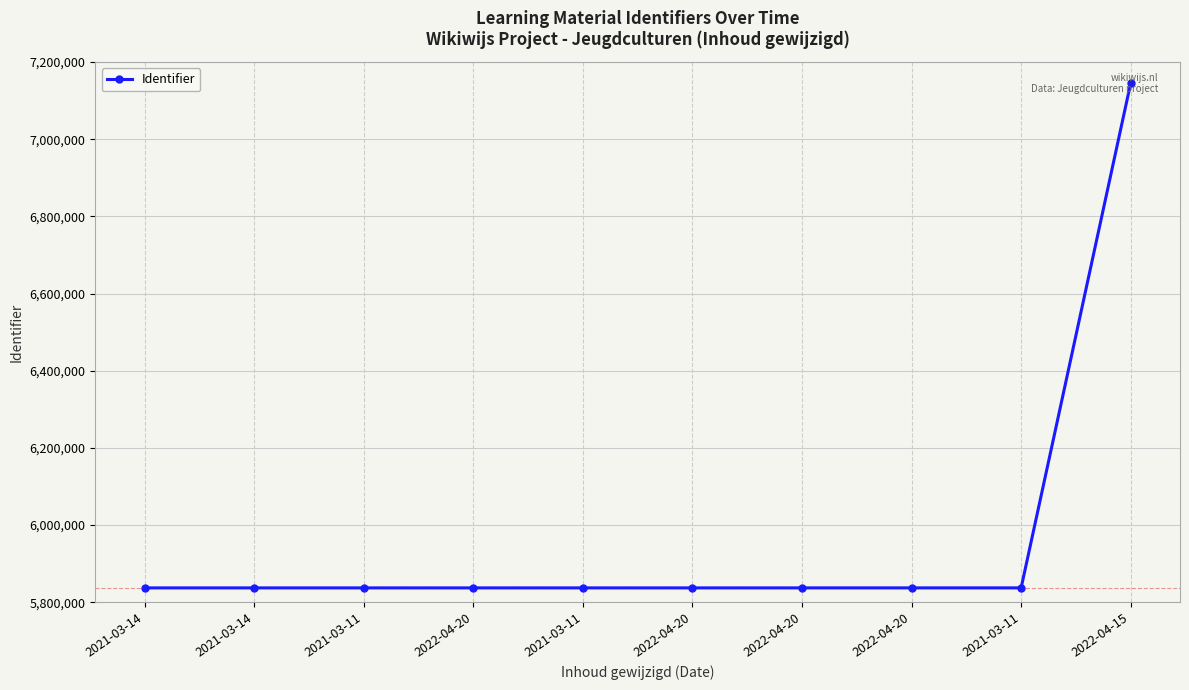

Reading left to right, list all the values displayed in this chart.

2021-03-14=5837050	2021-03-14=5837051	2021-03-11=5837053	2022-04-20=5837057	2021-03-11=5837058	2022-04-20=5837060	2022-04-20=5837062	2022-04-20=5837065	2021-03-11=5837068	2022-04-15=7145490